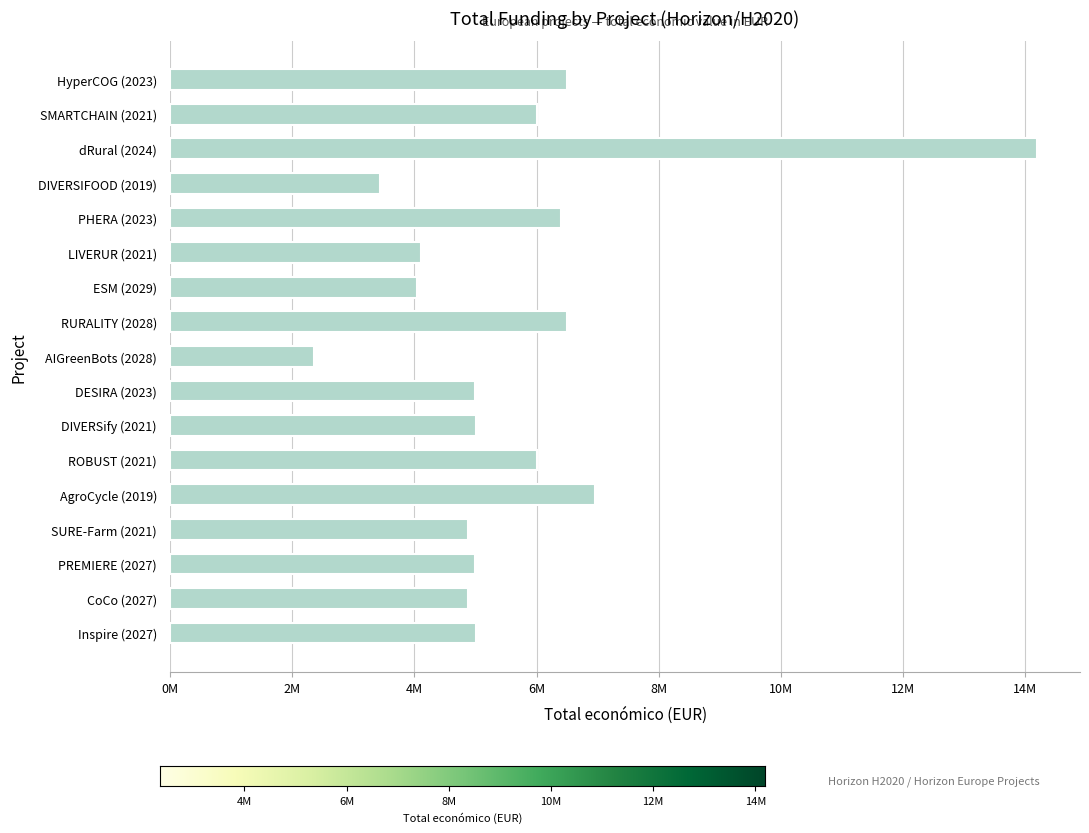

Does the chart contain any negative values?

No